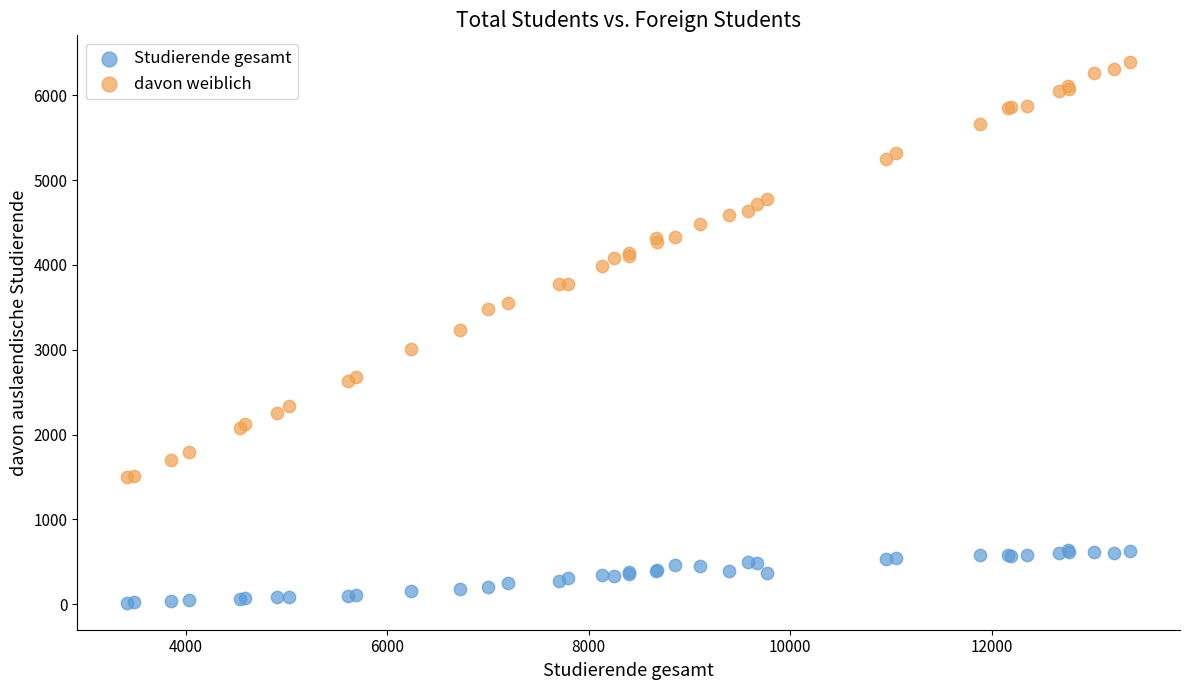

Which series contains the highest Y value?

davon weiblich